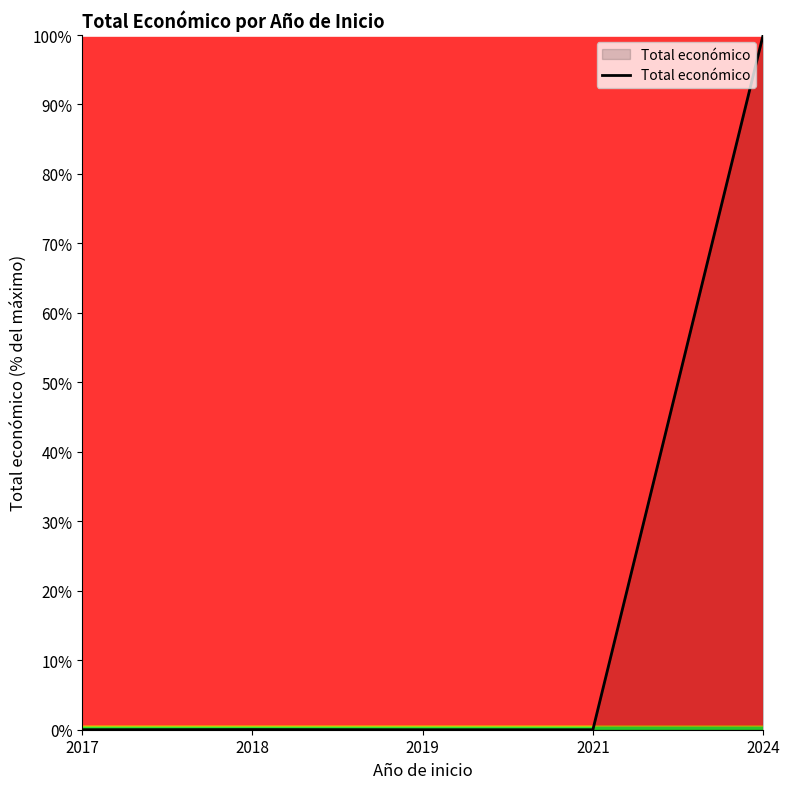

What is the approximate value at 2024?

100.0